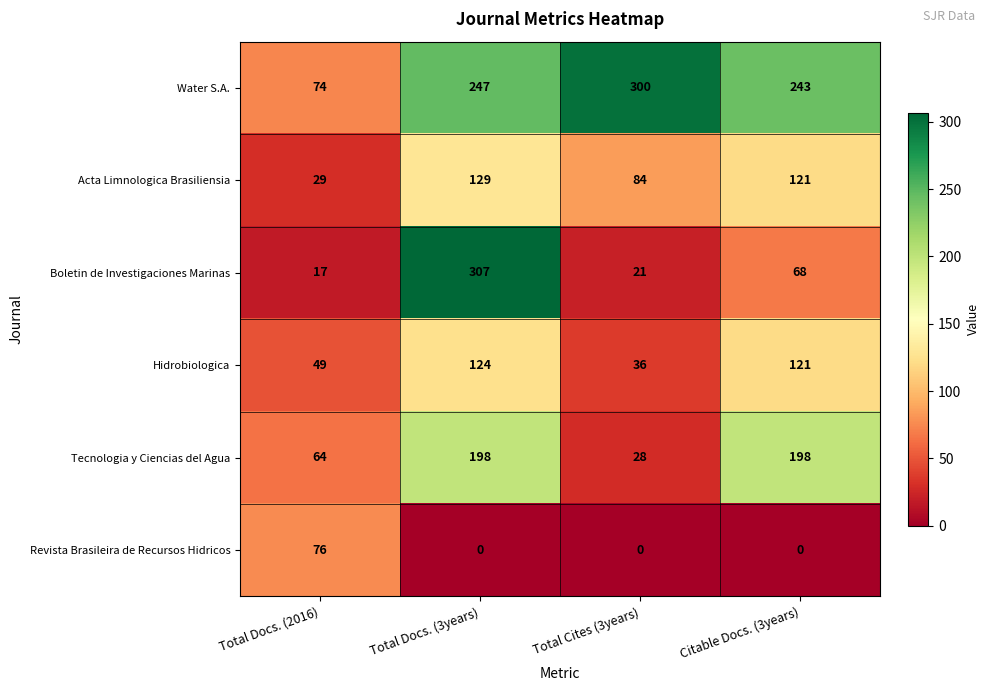

At which label does Boletin de Investigaciones Marinas reach its minimum?

Total Docs. (2016)